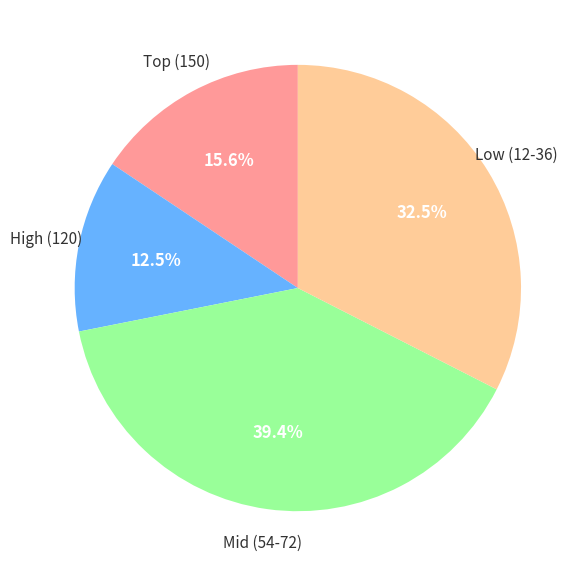

Which slice is the smallest?

High (120)